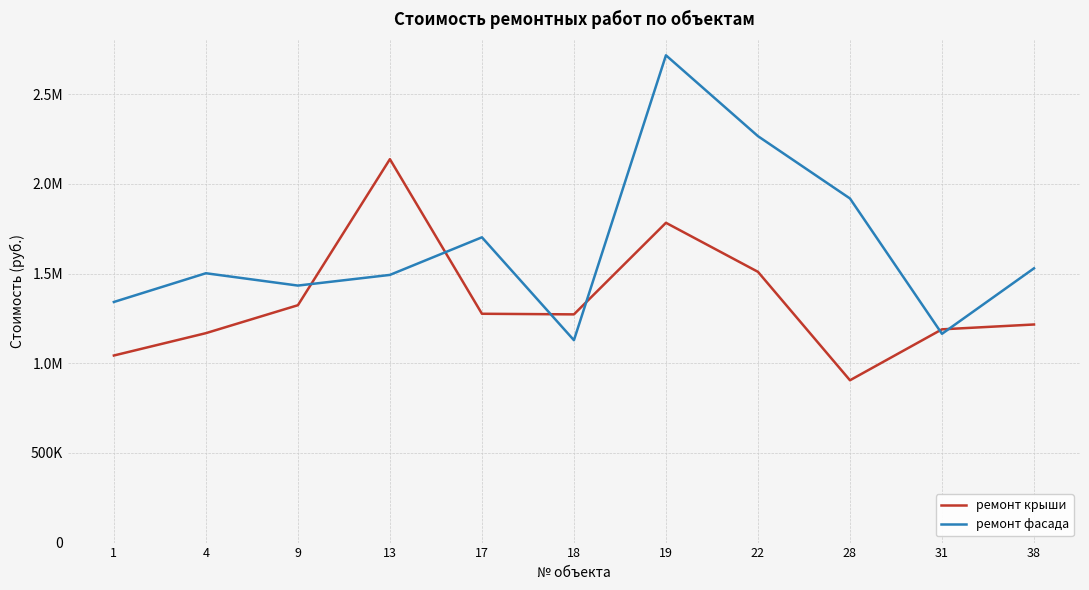

Does the chart have visible grid lines?

Yes